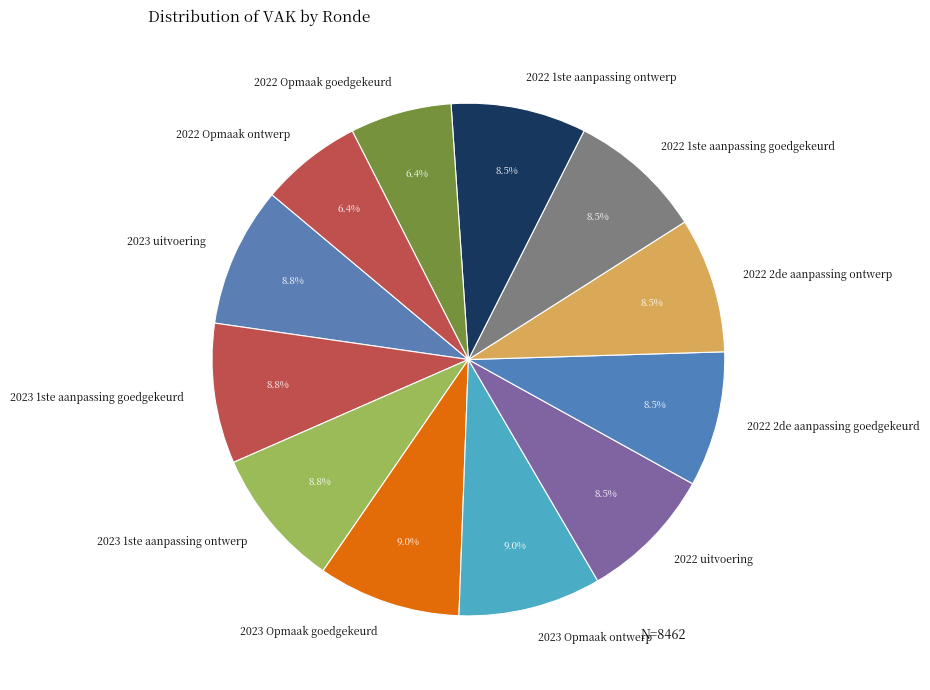

To the nearest percent, what is the difference between the largest and smallest slice percentages?

3%